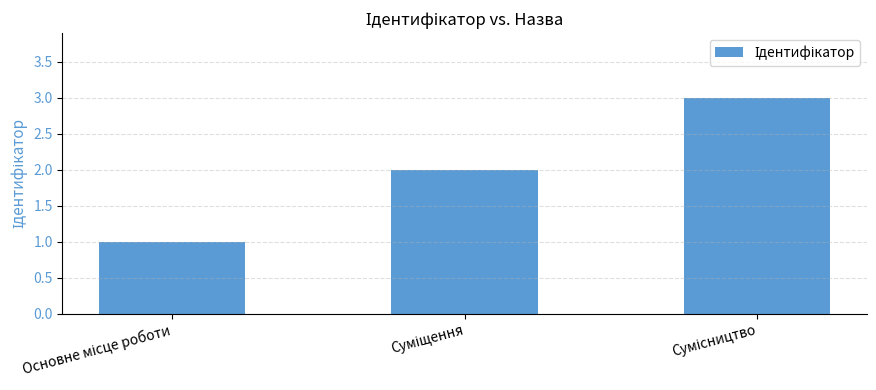

What is the maximum value shown in the chart?

3